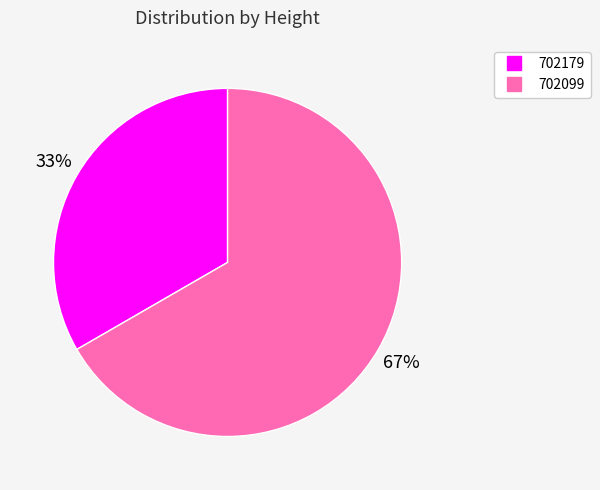

Does 702099 represent more than half of the total?

Yes